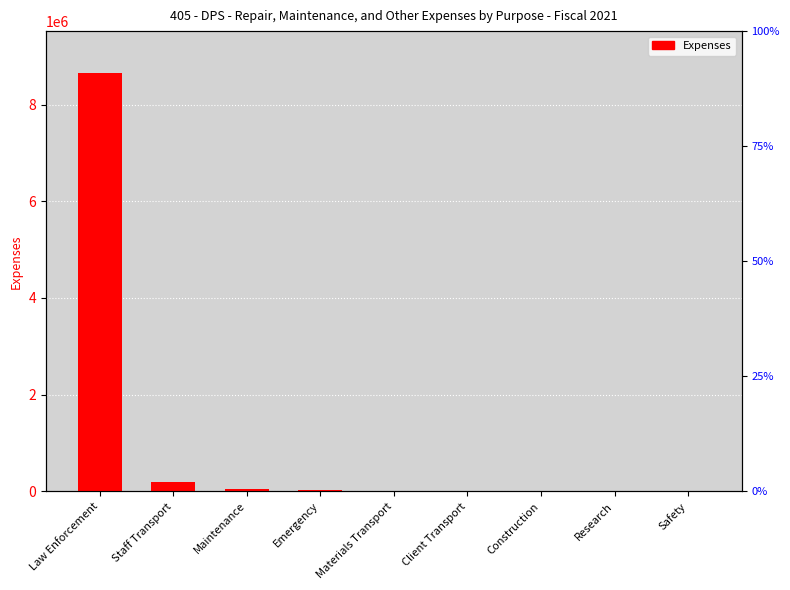

Reading right to left, what are all the values shown in this chart?

Safety=0.0	Research=0.0	Construction=0.0	Client Transport=5557.5	Materials Transport=13723.3	Emergency=27691.7	Maintenance=52631.1	Staff Transport=187276.8	Law Enforcement=8652420.6